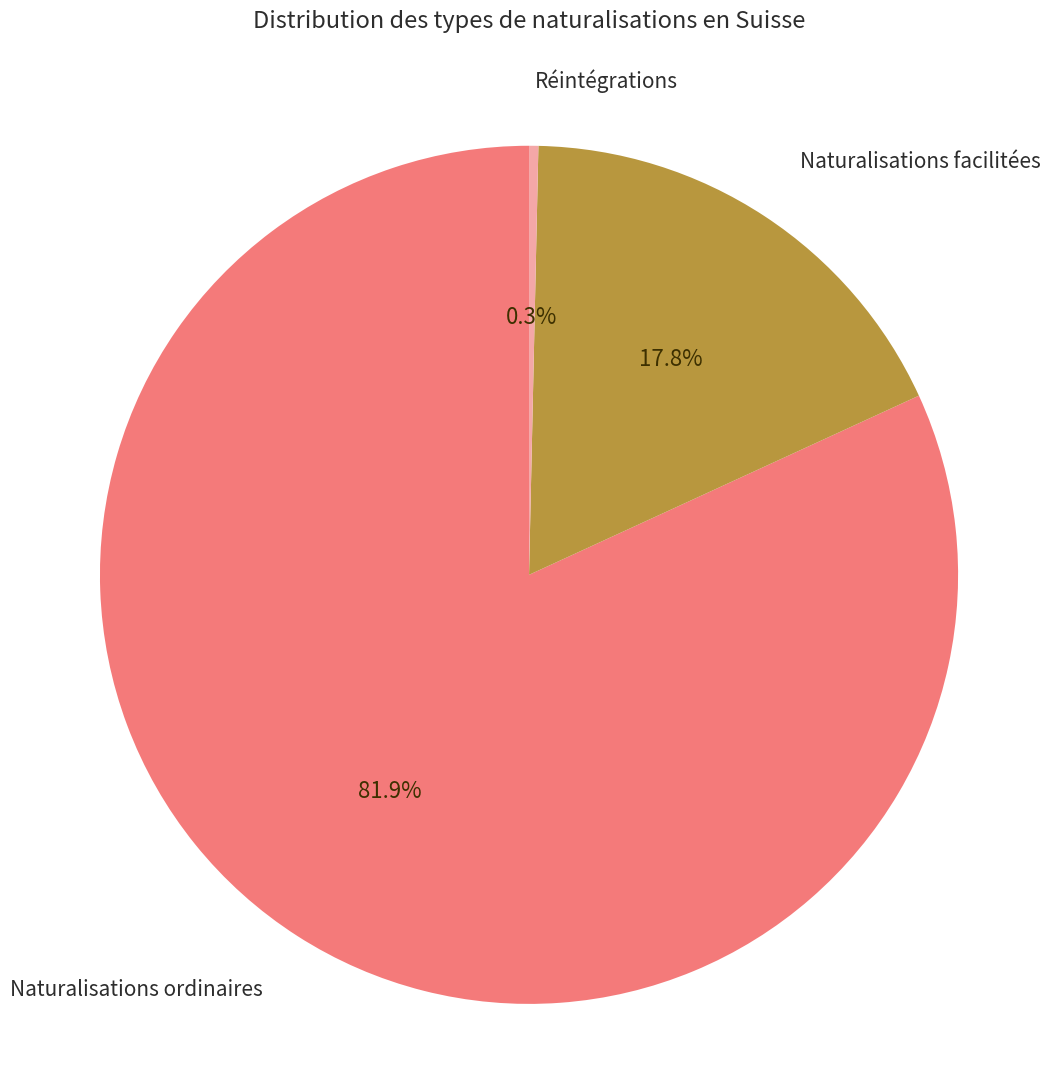

What portion of the pie excludes Réintégrations?

99.7%